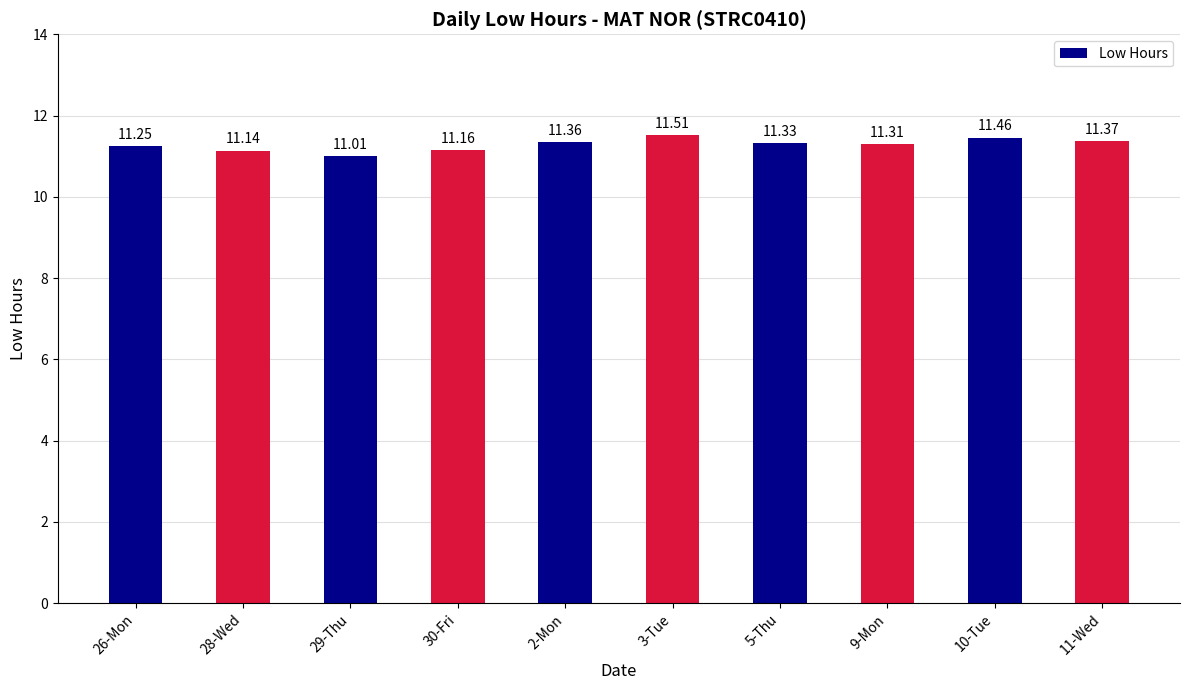

Approximately how many times larger is the value at 10-Tue compared to 2-Mon?

1.0